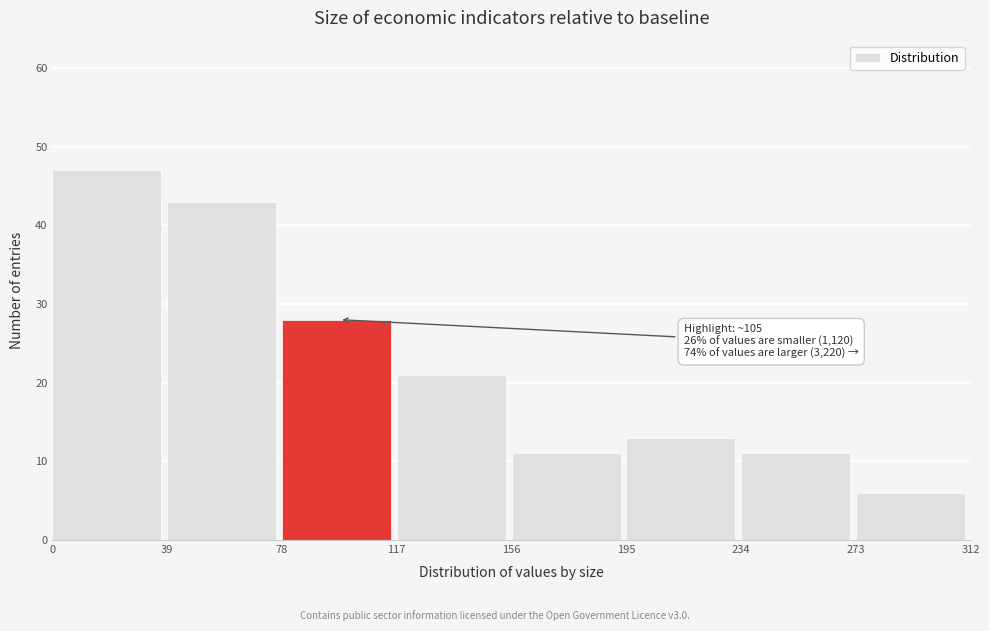

Which range on the x-axis has the tallest bar?

0 to 39